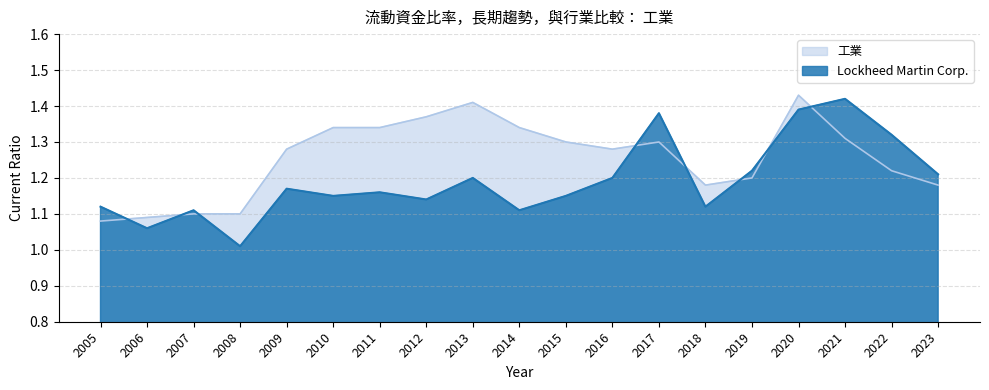

True or false: Lockheed Martin Corp. has a value of 1.1 at 2005.

True